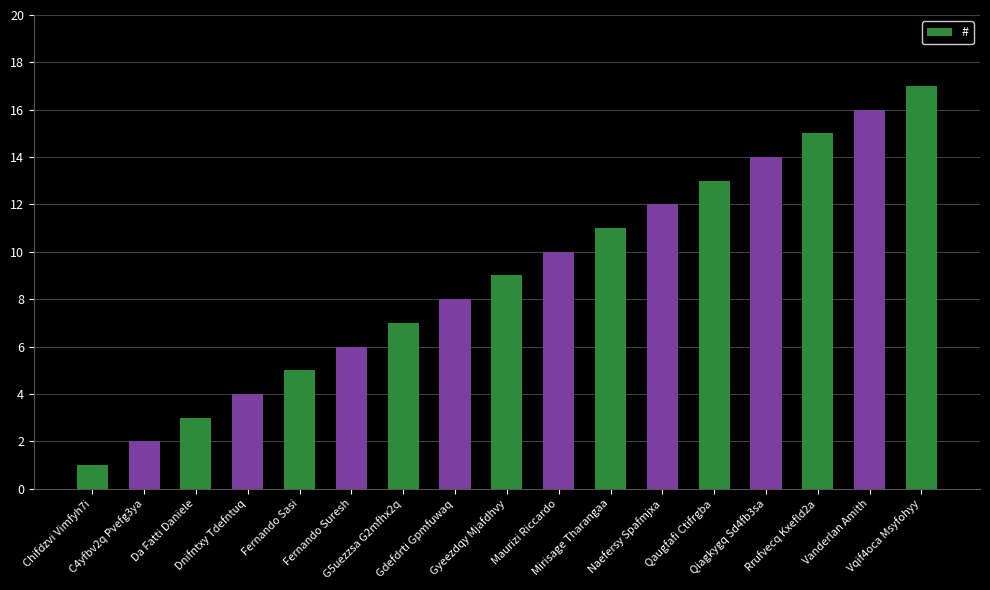

Rank the categories by value from highest to lowest.

Vqif4oca Msyfohyy, Vanderlan Amith, Rrufvecq Kxefld2a, Qiagkygq Sd4fb3sa, Qaugfafi Ctifrgba, Naefersy Spafmjxa, Mirisage Tharangaa, Maurizi Riccardo, Gyeezdqy Mjafdhvy, Gdefdrti Gpmfuwaq, G5uezzsa G2mfhx2q, Fernando Suresh, Fernando Sasi, Dnifntxy Tdefntuq, Da Fatti Daniele, C4yfbv2q Pvefg3ya, Chifdzvi Vimfyh7i